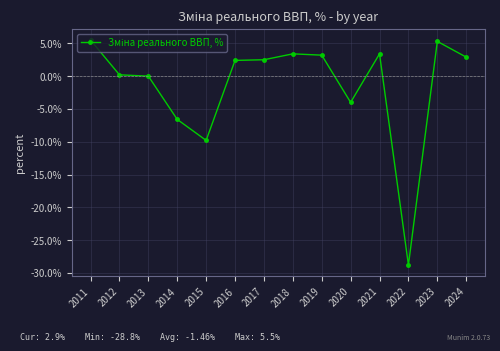

What is the value of the 4th point from the left?

-6.6